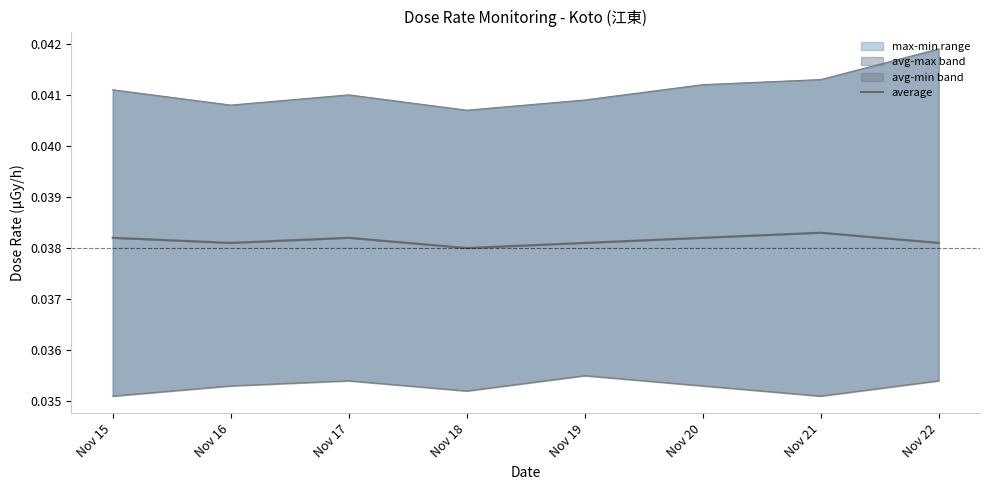

At Nov 19, list the series in order from smallest to largest.

min, average, max